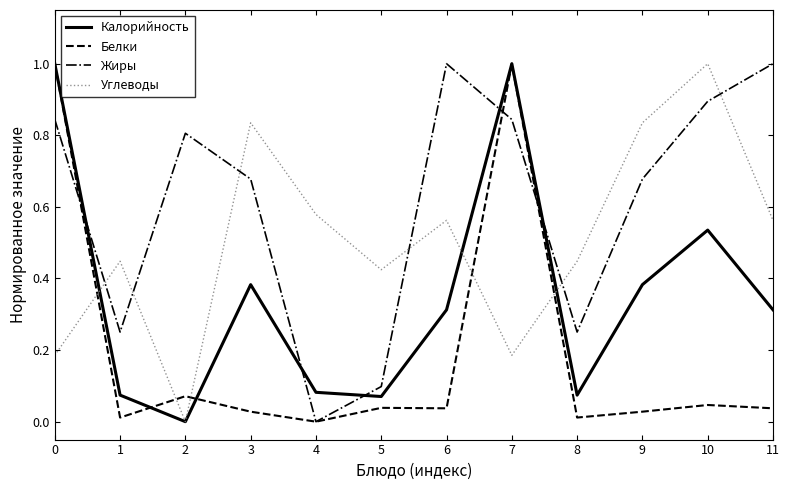

True or false: Углеводы has a value of 0.1 at 7.

False